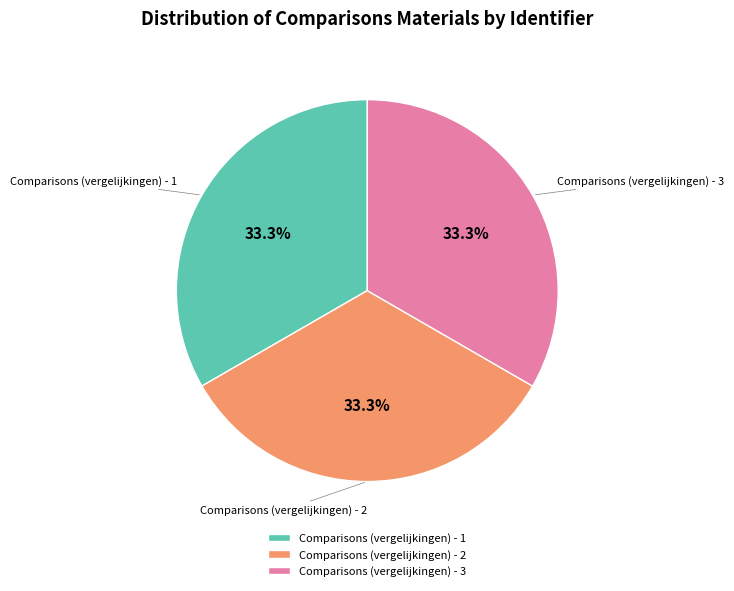

Does any single category account for the majority?

No